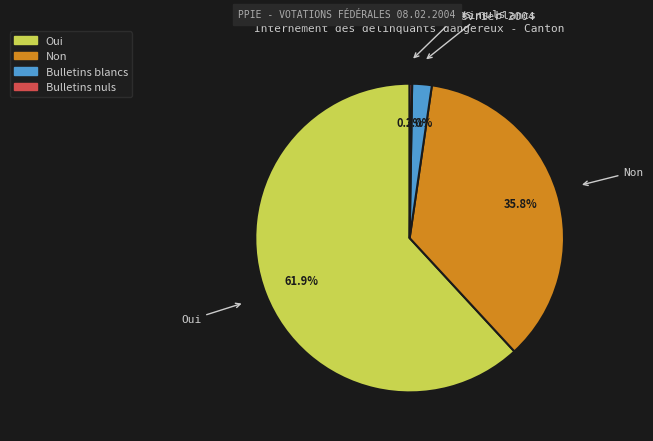

The Bulletins blancs slice represents 2% of the pie. True or false?

True